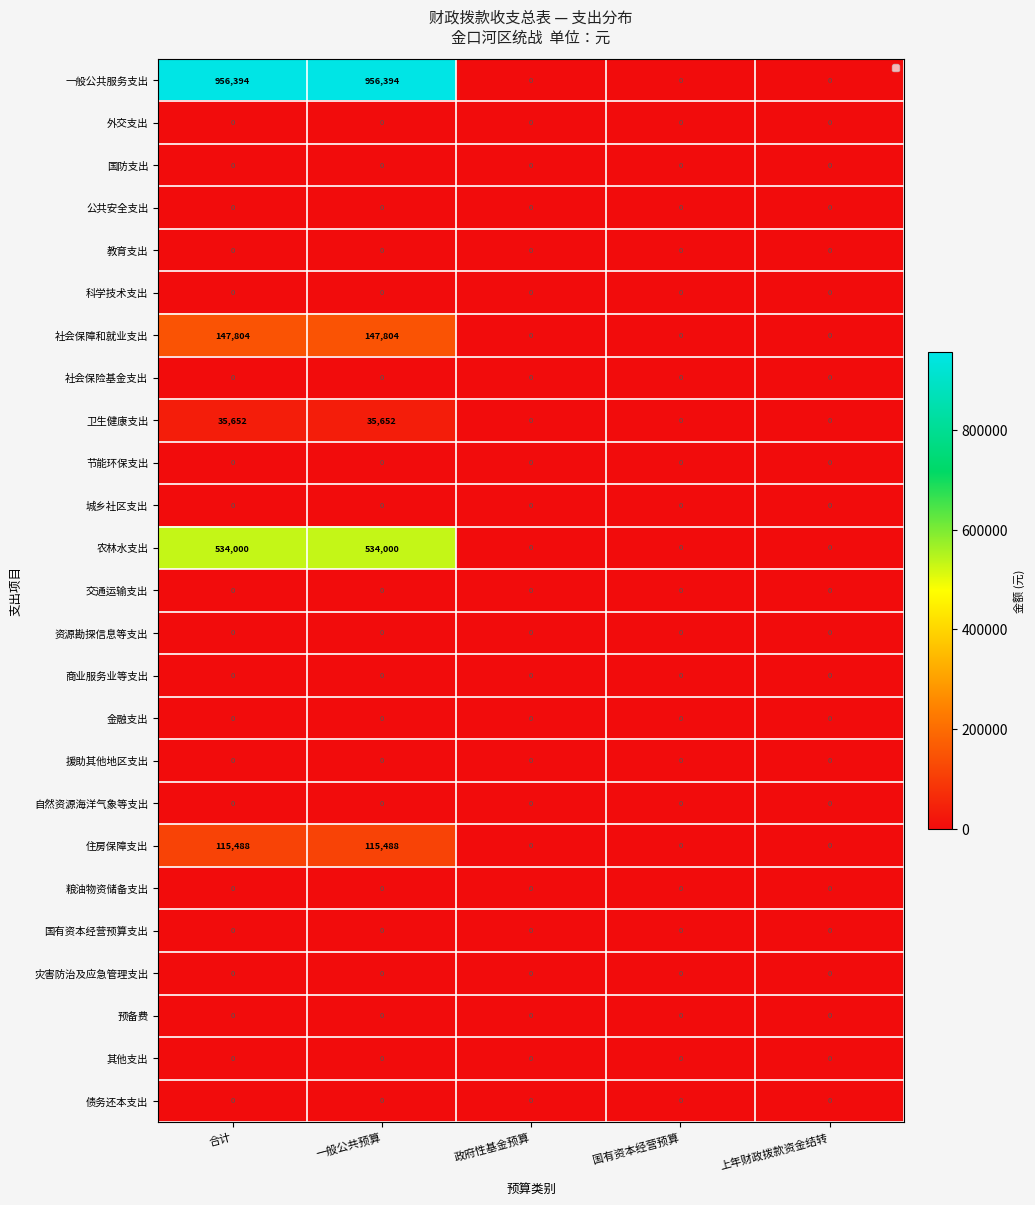

Rank the series by their maximum value, from highest to lowest.

一般公共服务支出, 农林水支出, 社会保障和就业支出, 住房保障支出, 卫生健康支出, 外交支出, 国防支出, 公共安全支出, 教育支出, 科学技术支出, 社会保险基金支出, 节能环保支出, 城乡社区支出, 交通运输支出, 资源勘探信息等支出, 商业服务业等支出, 金融支出, 援助其他地区支出, 自然资源海洋气象等支出, 粮油物资储备支出, 国有资本经营预算支出, 灾害防治及应急管理支出, 预备费, 其他支出, 债务还本支出